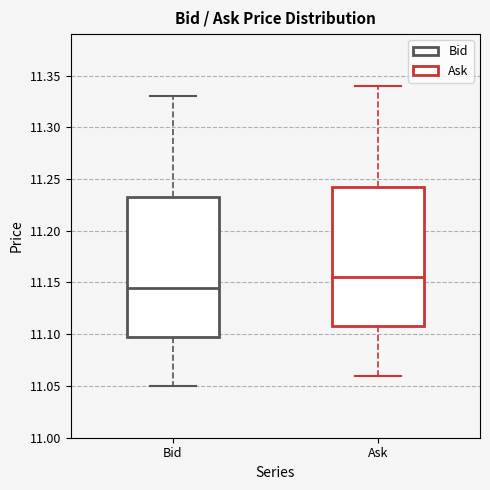

Reading left to right, transcribe this box plot: for each box, give where its median line is, the range the box spans, and where its two whiskers end, as read against the y-axis. The values are not printed on the chart, so give them approximately, as read against the axis.

Bid: median 11.145, box 11.100 to 11.235, whiskers 11.050 to 11.330
Ask: median 11.155, box 11.110 to 11.245, whiskers 11.060 to 11.340